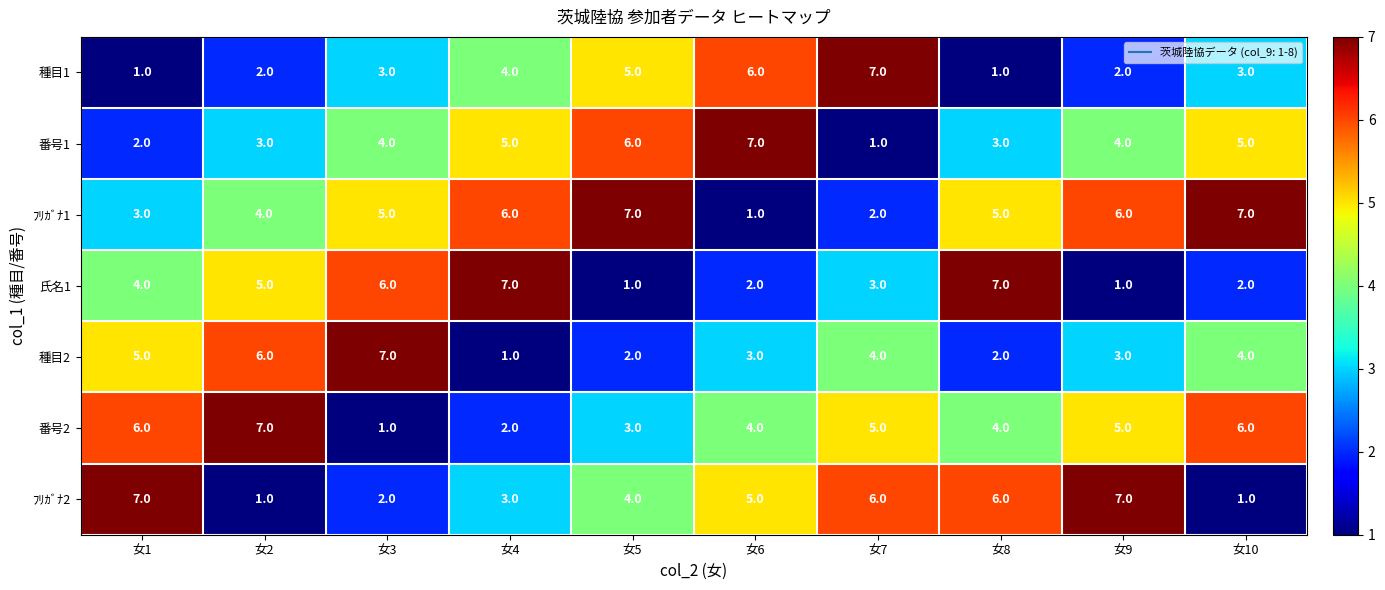

What is the average value of the 番号1 series?

4